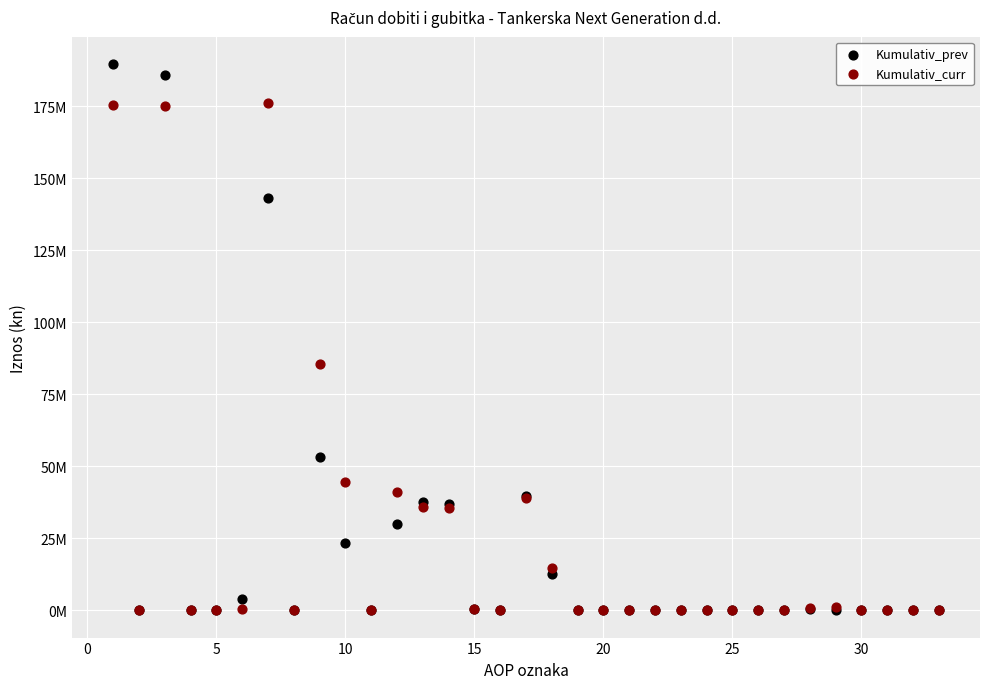

Which series reaches the maximum Y coordinate?

Kumulativ_prev